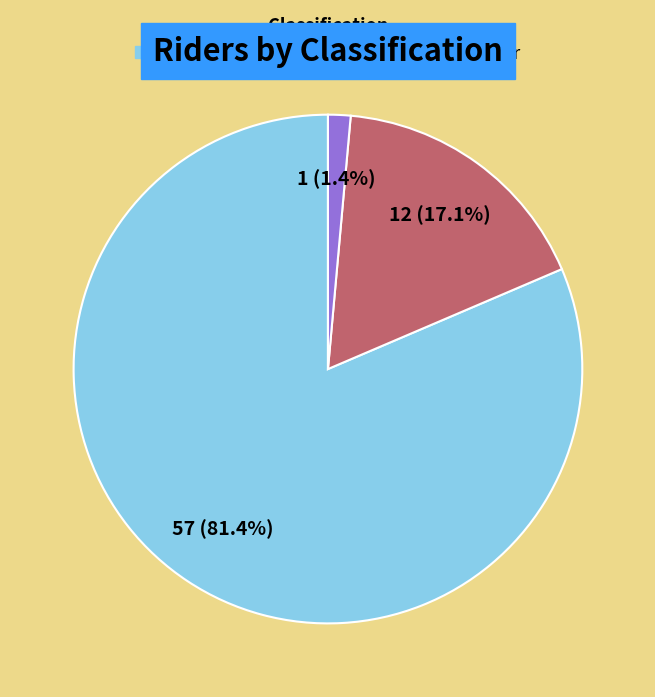

To the nearest percent, what portion does Female represent?

17%